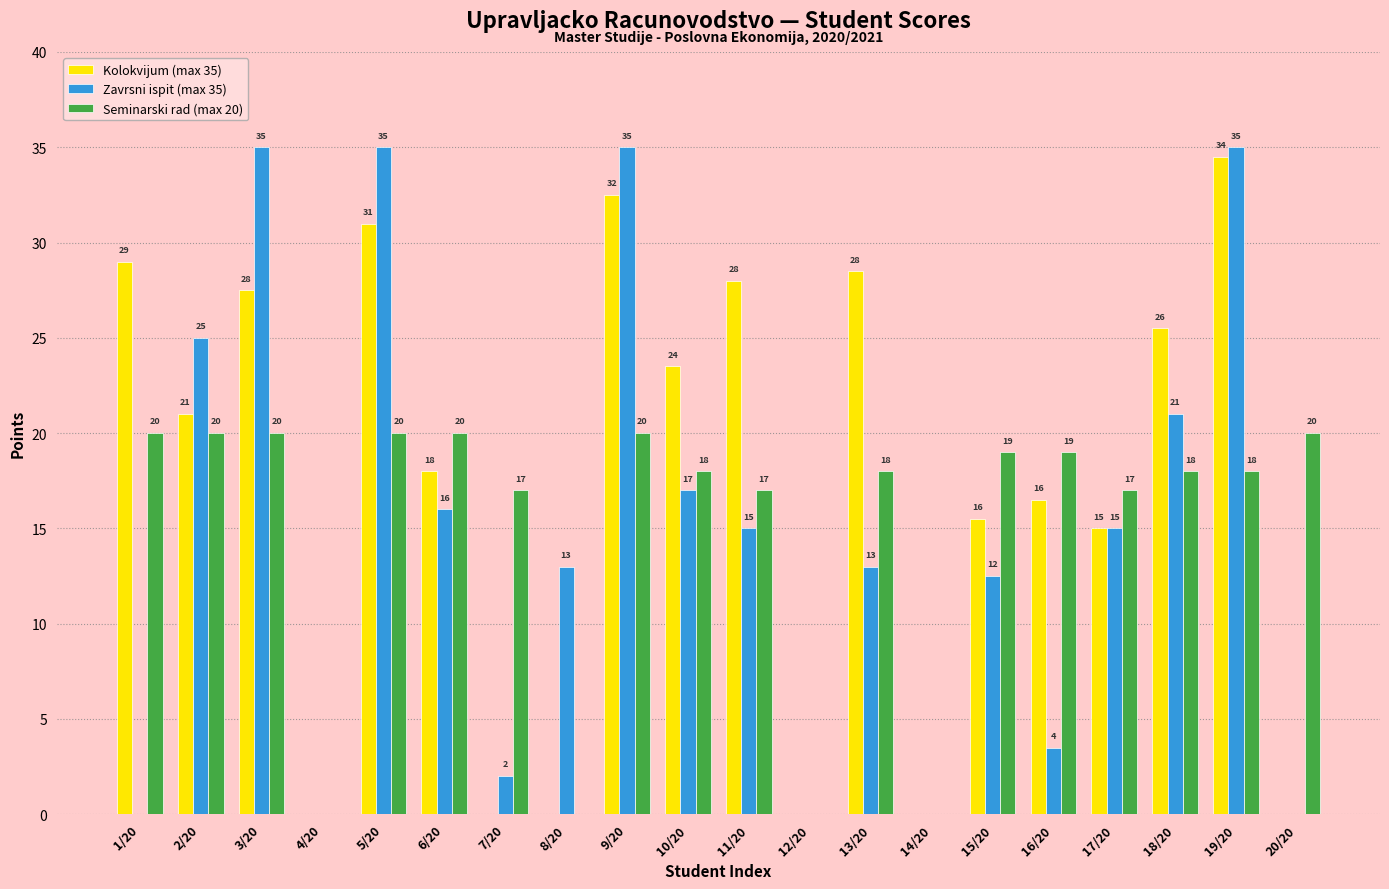

How many series are shown in this chart?

3